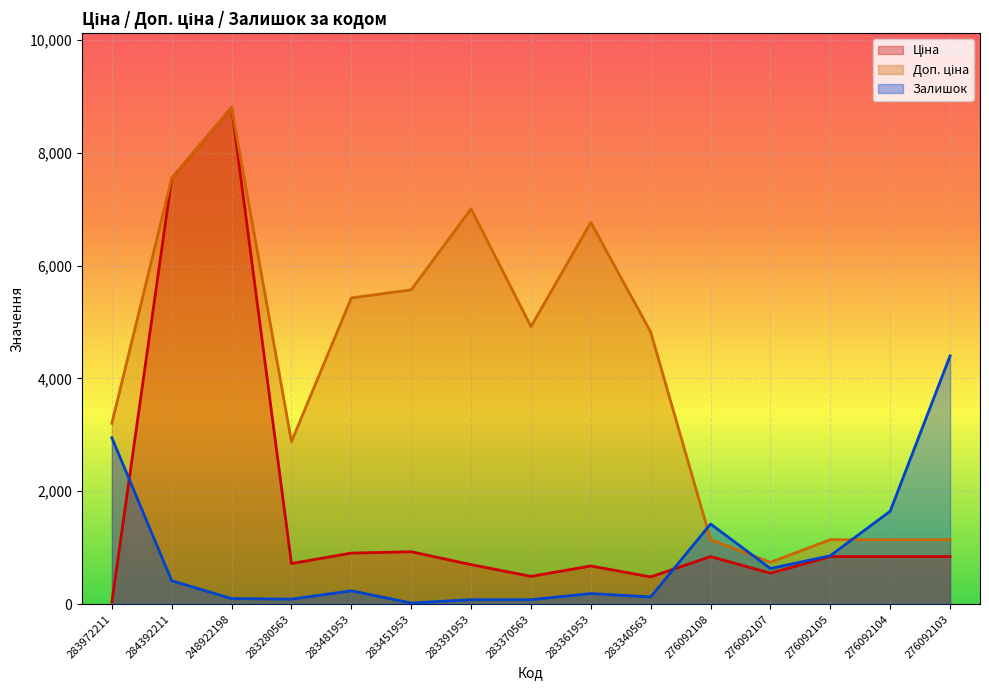

Is it true that Ціна equals 700.4 at 283391953?

True